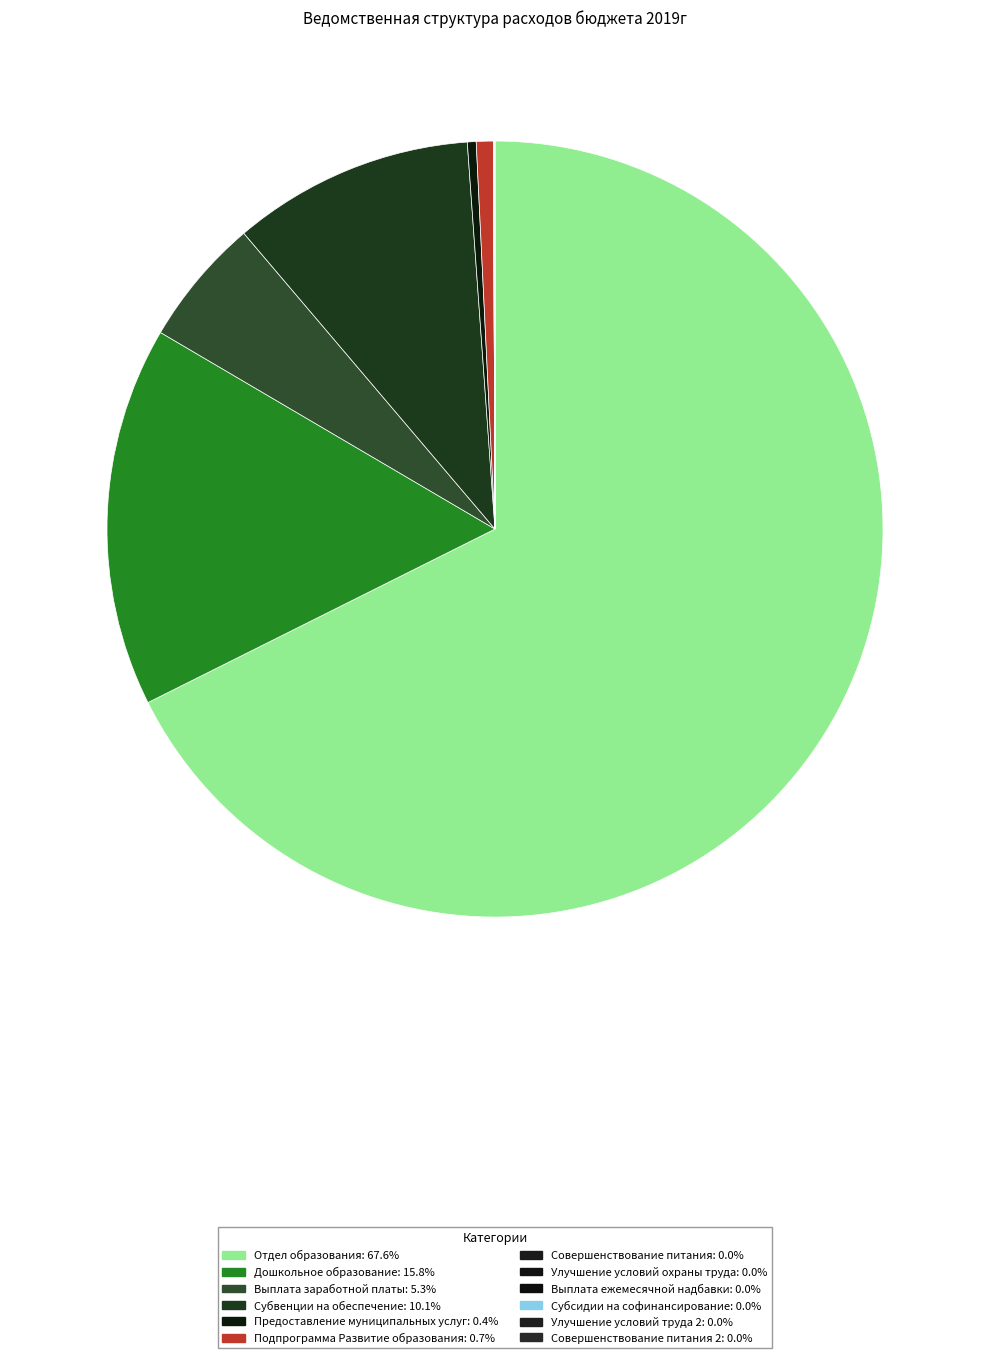

How many slices are in this pie chart?

12